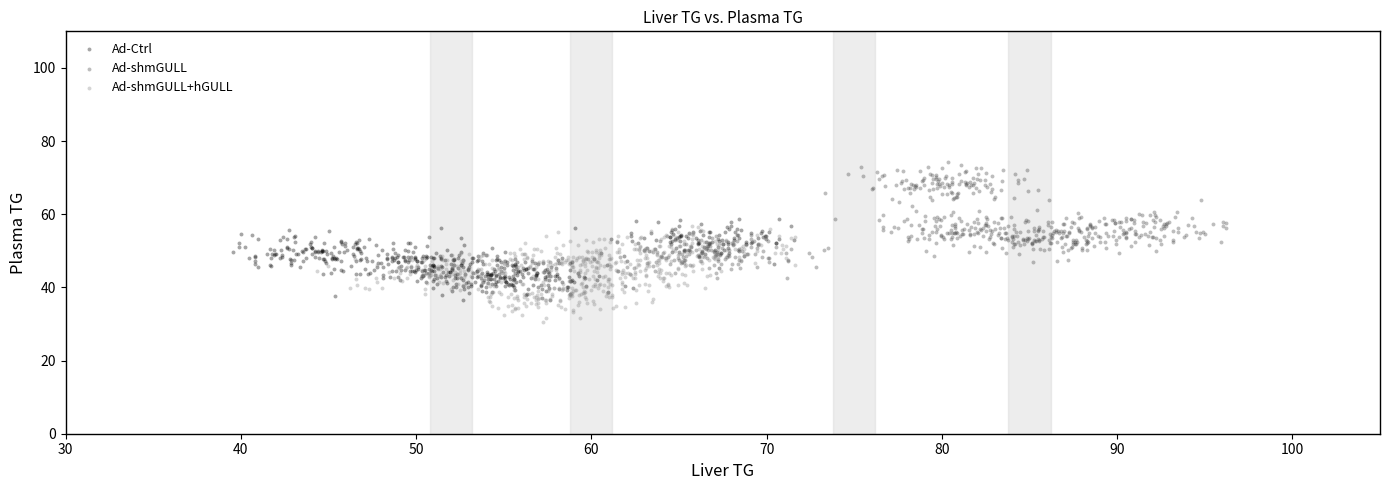

Which series contains the lowest Y value?

Ad-shmGULL+hGULL